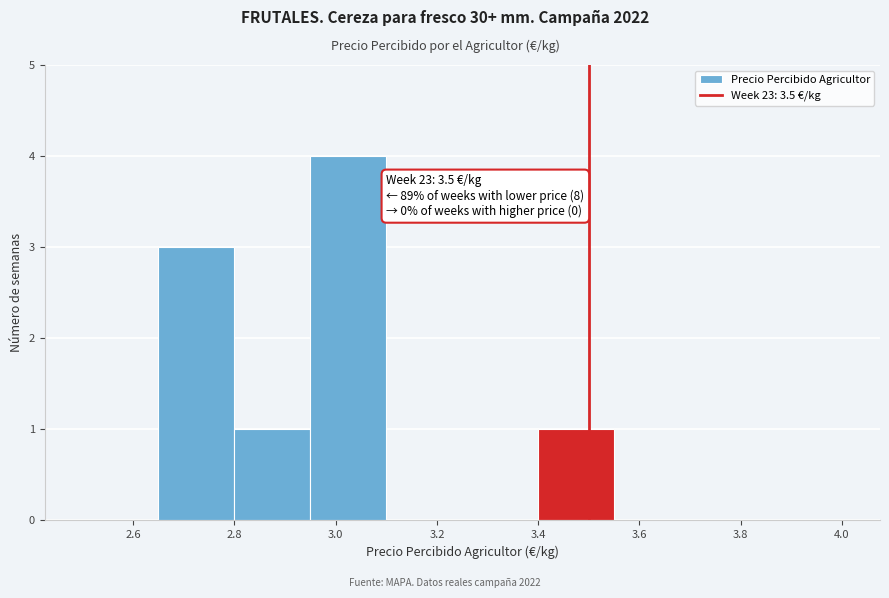

Over which range of the x-axis is the bar tallest?

2.95 to 3.10